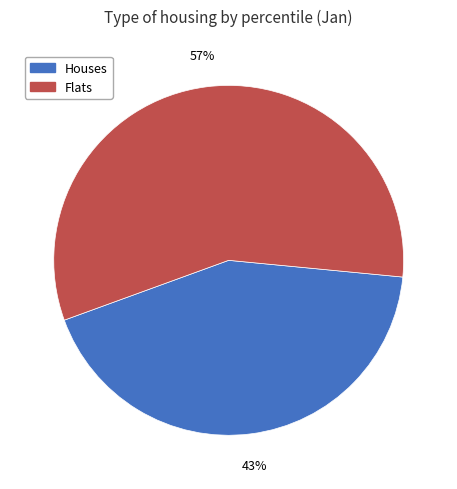

Does any single category account for the majority?

Yes